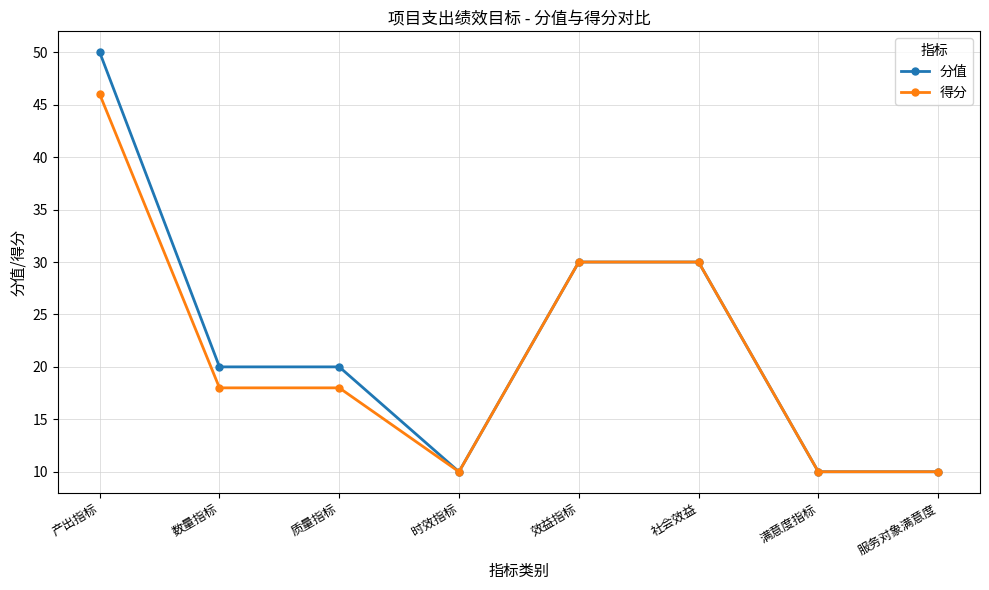

How many categories are shown in the chart?

8